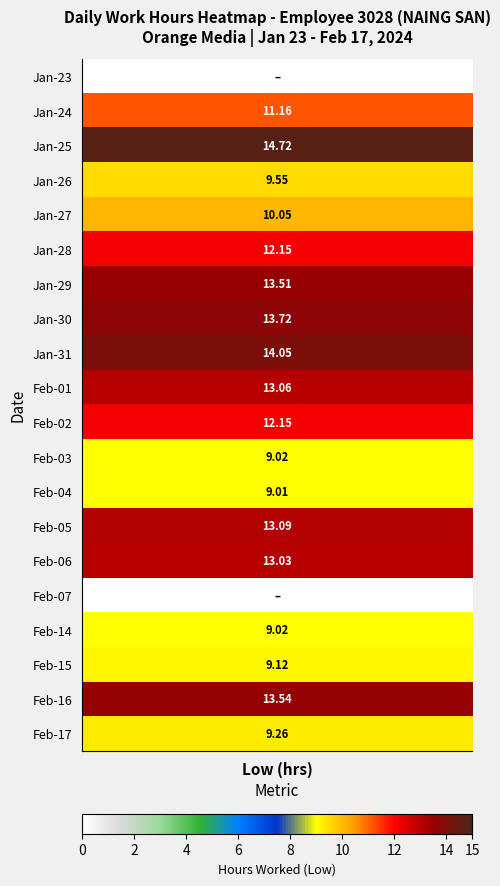

What is the difference between the maximum and minimum values in the 2 series?

12.2